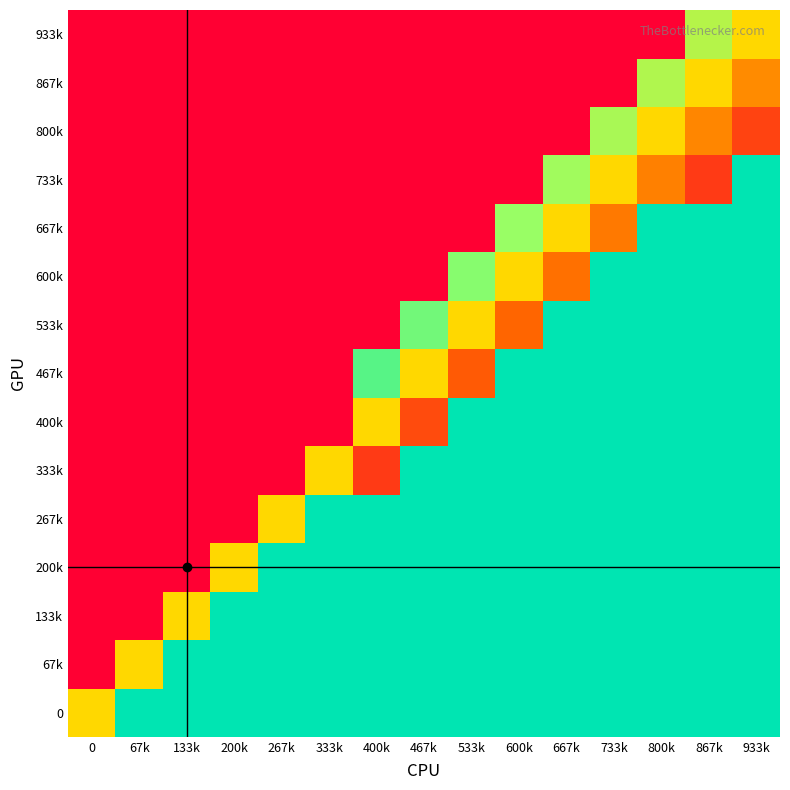

At how many categories does at least one series exceed 0?

15